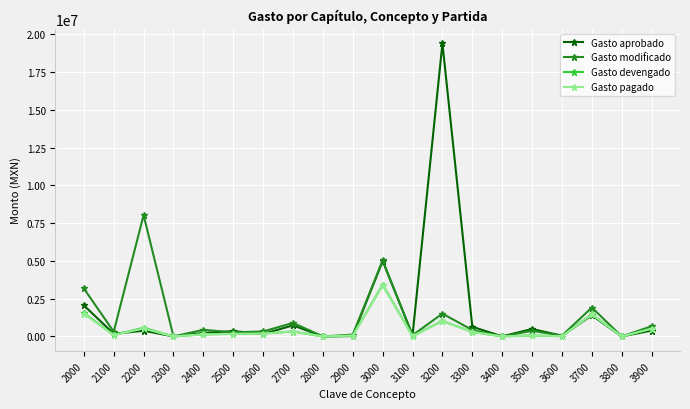

Where is the first local minimum for Gasto devengado?

2100